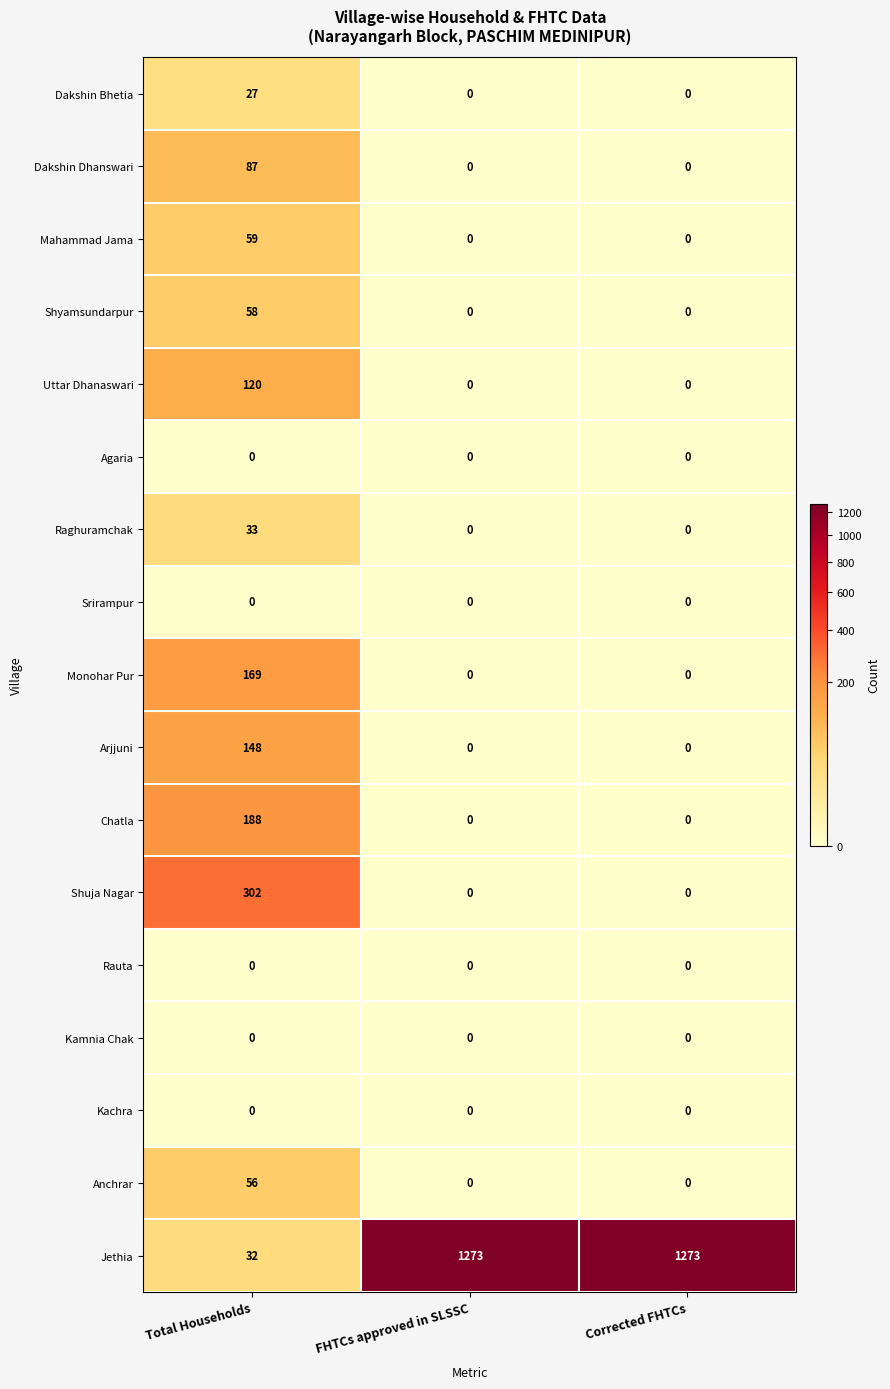

What value does the Chatla series have at Total Households, to the nearest 10?

190